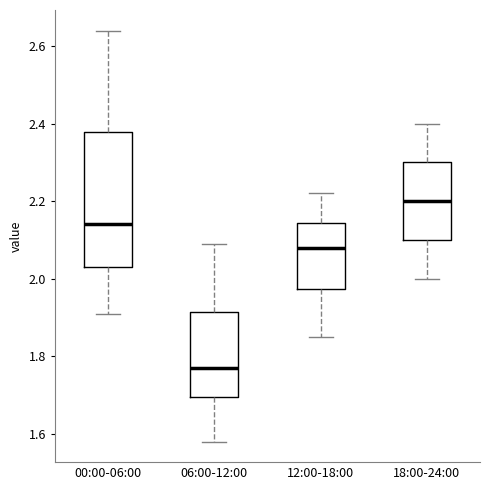

Comparing the boxes themselves (not the whiskers), which one is the tallest?

00:00-06:00